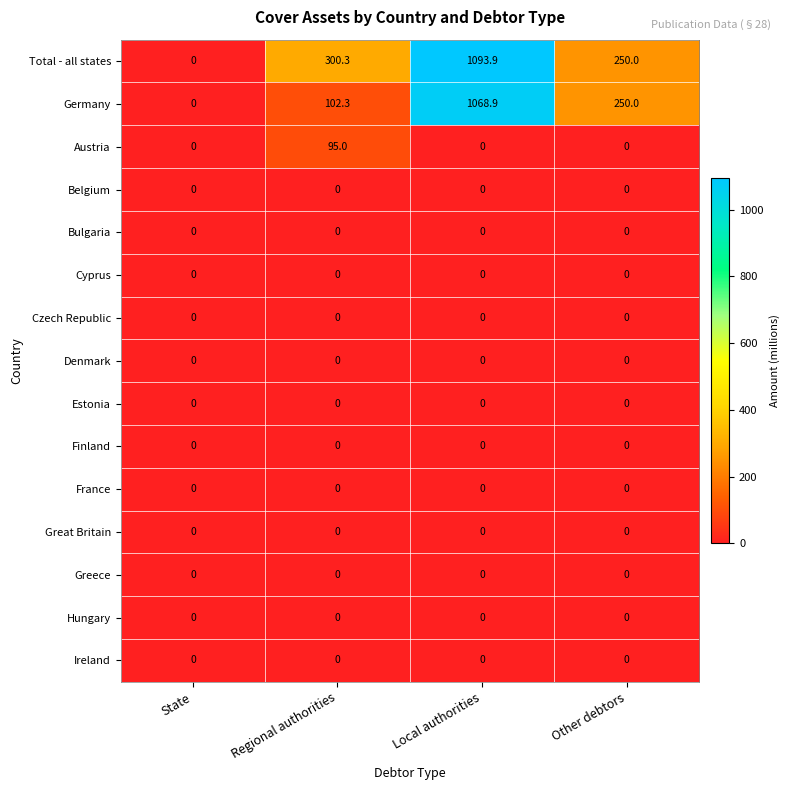

The value of Estonia at State is 0.0. True or false?

True